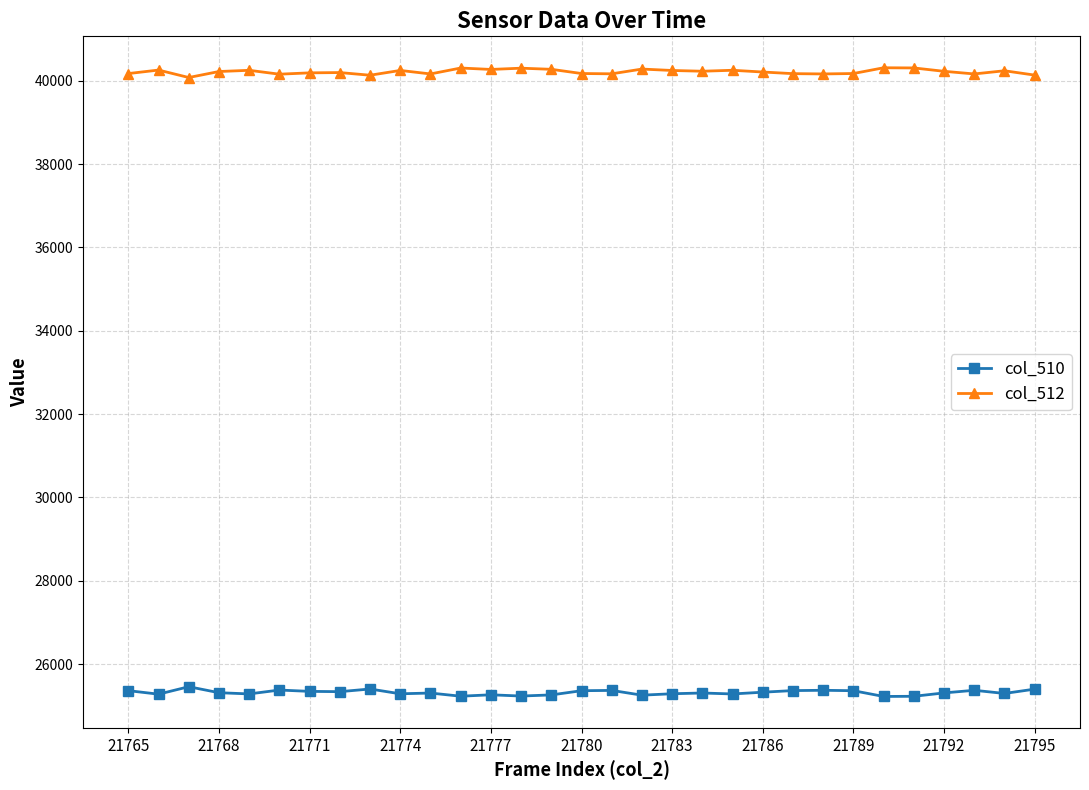

At how many categories does at least one series exceed 38972?

31